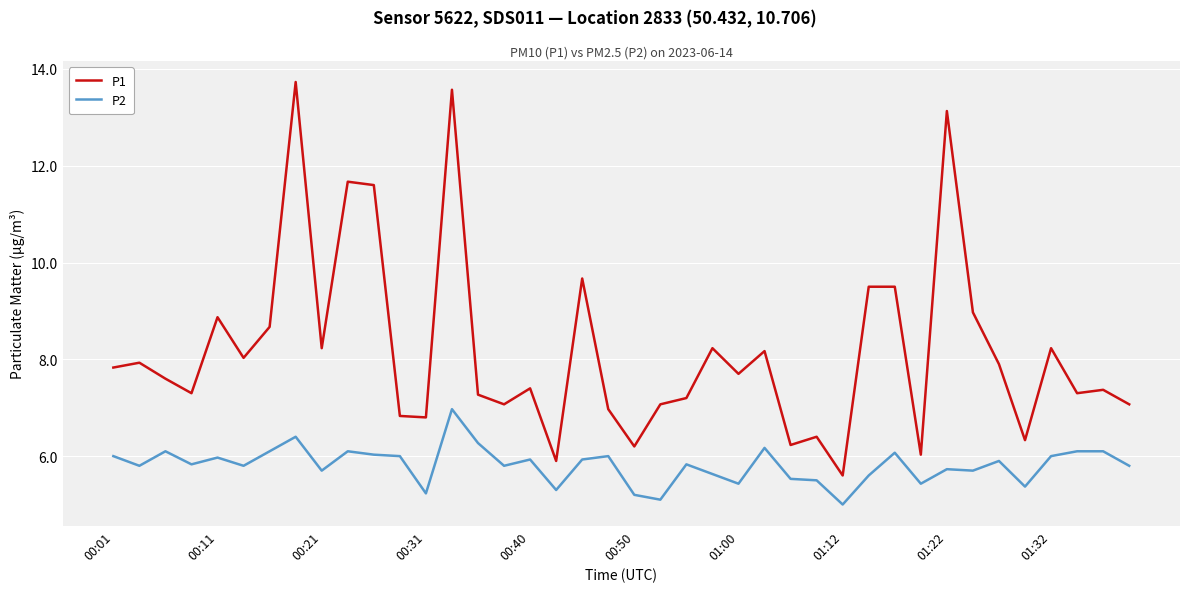

Which series has the widest spread of values?

P1